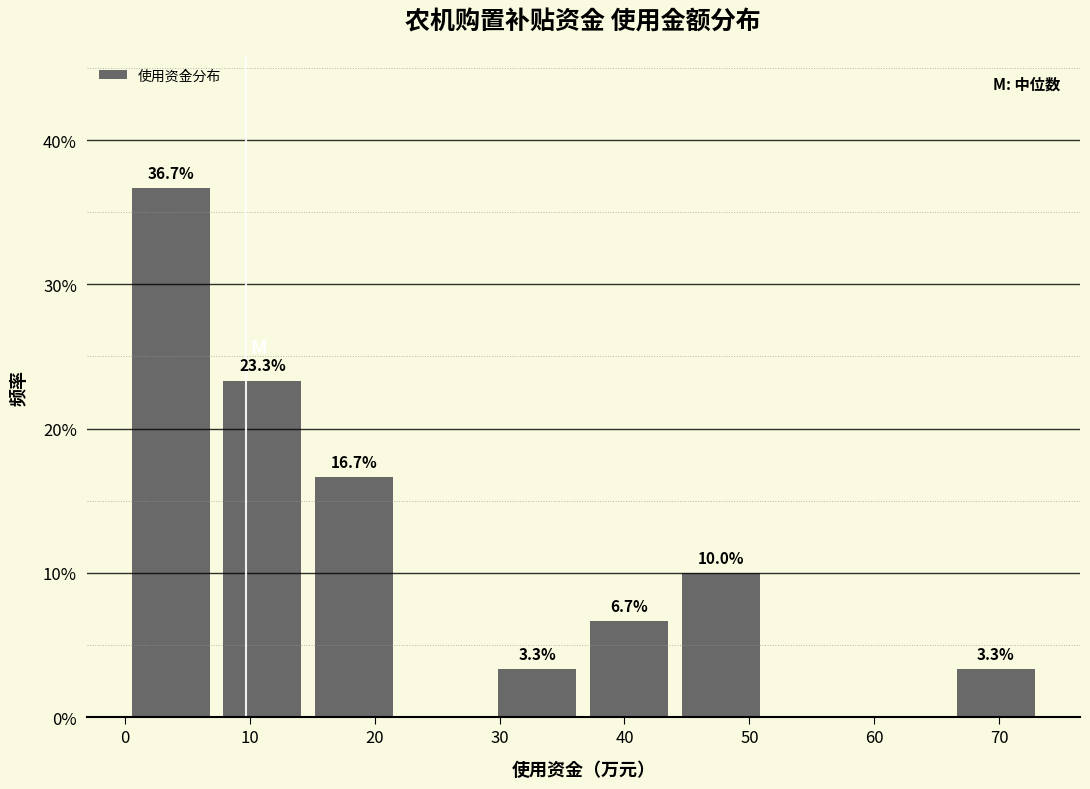

Over which range of the x-axis is the bar tallest?

0 to 7